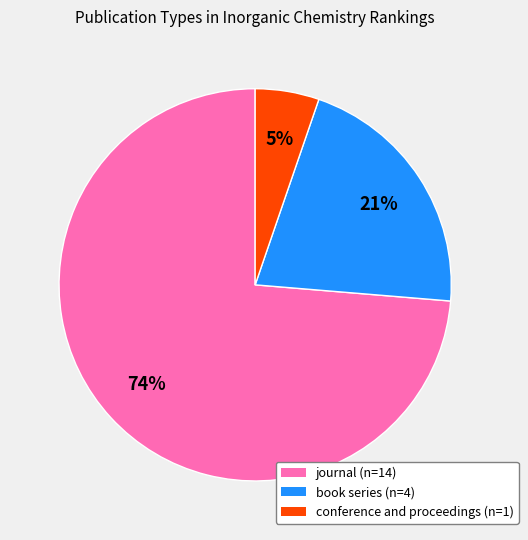

Does journal account for over 50% of the chart?

Yes